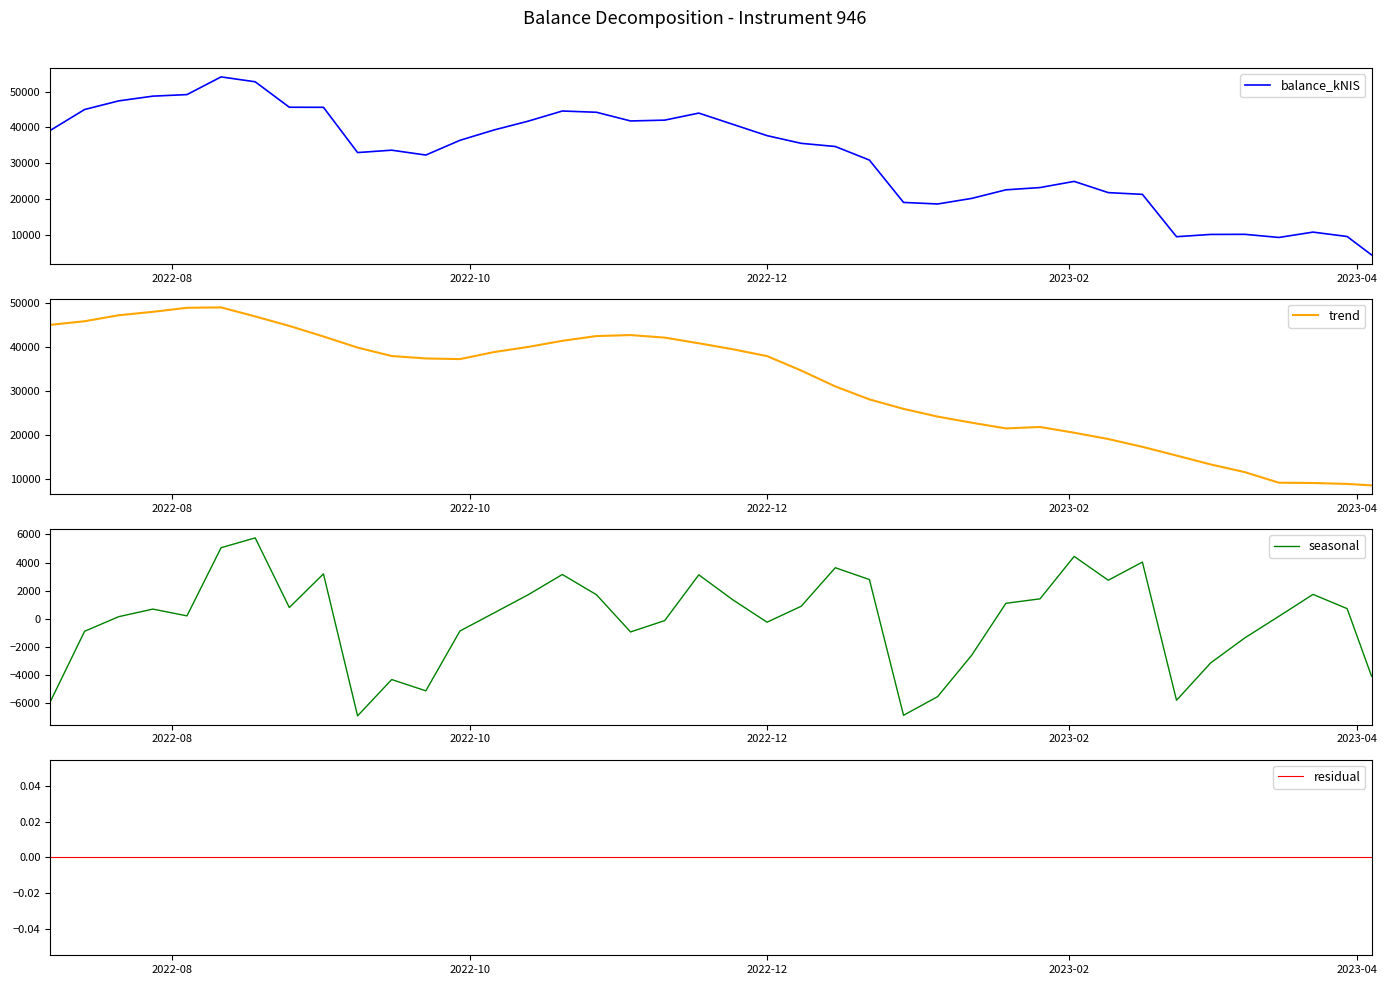

What is the maximum value for trend?

49069.2